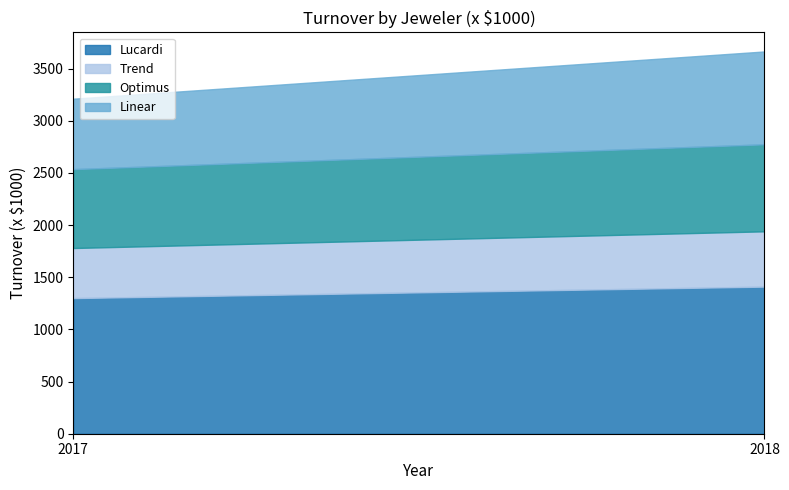

What is the difference between the Linear values at 2018 and 2017?

215